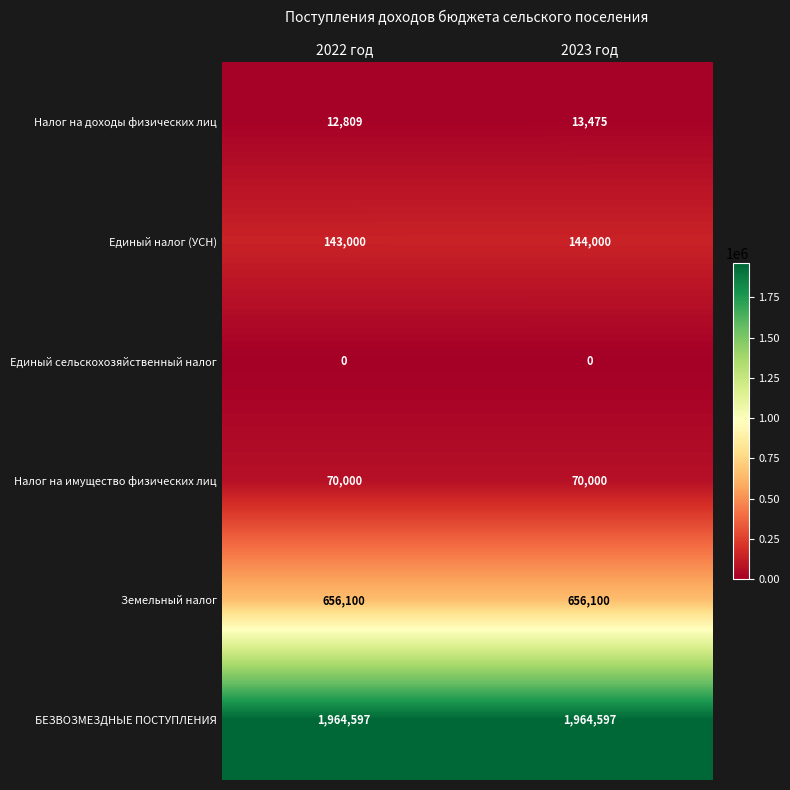

The value of Единый налог (УСН) at 2022 год is 87385. True or false?

False